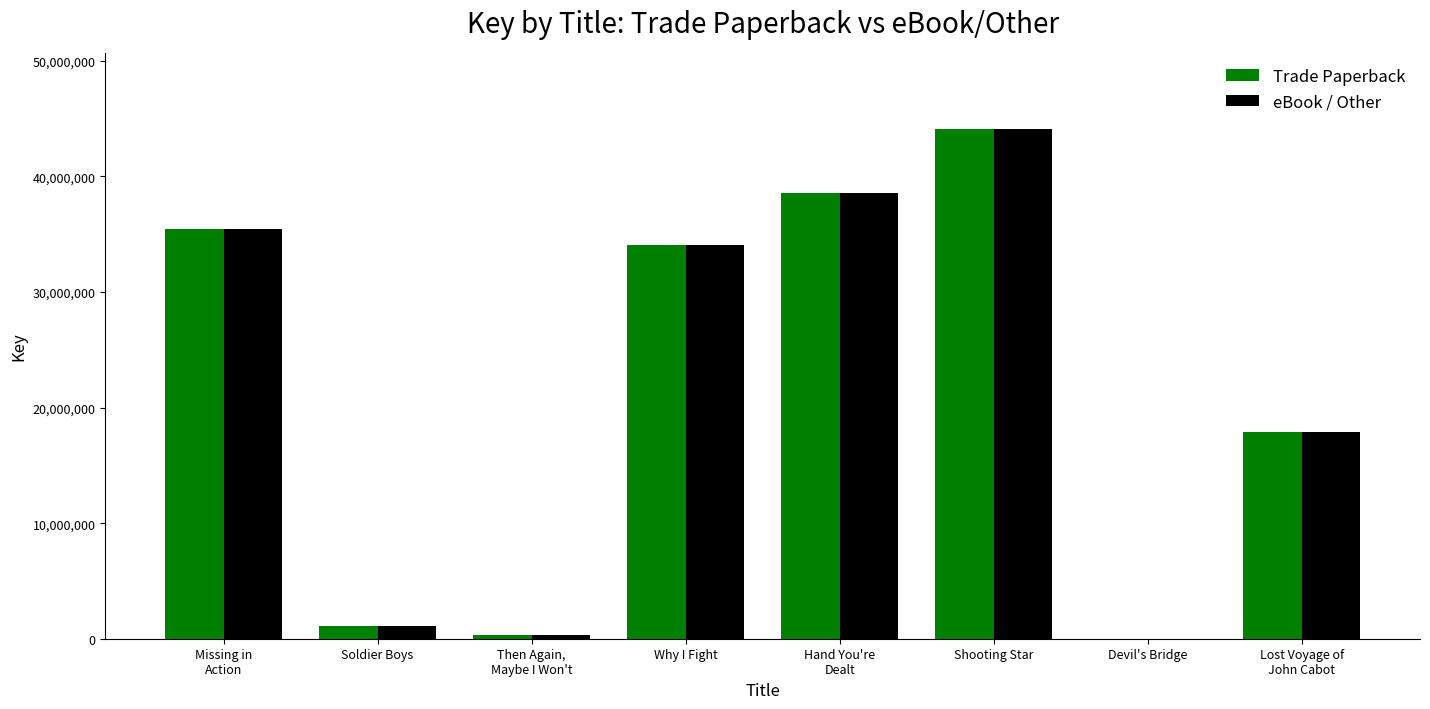

What is the maximum value for eBook / Other?

44082280